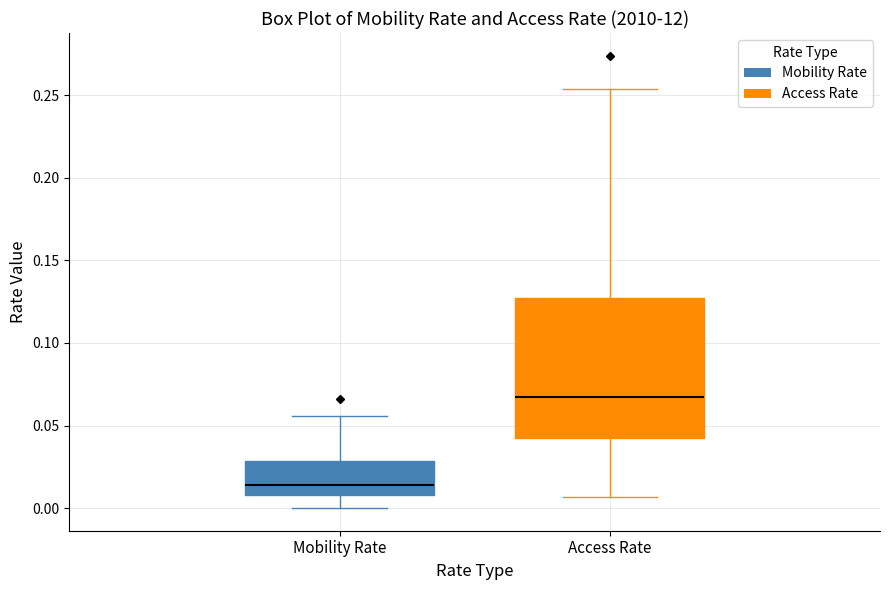

Which box is the tallest, from its lower edge to its upper edge?

Access Rate